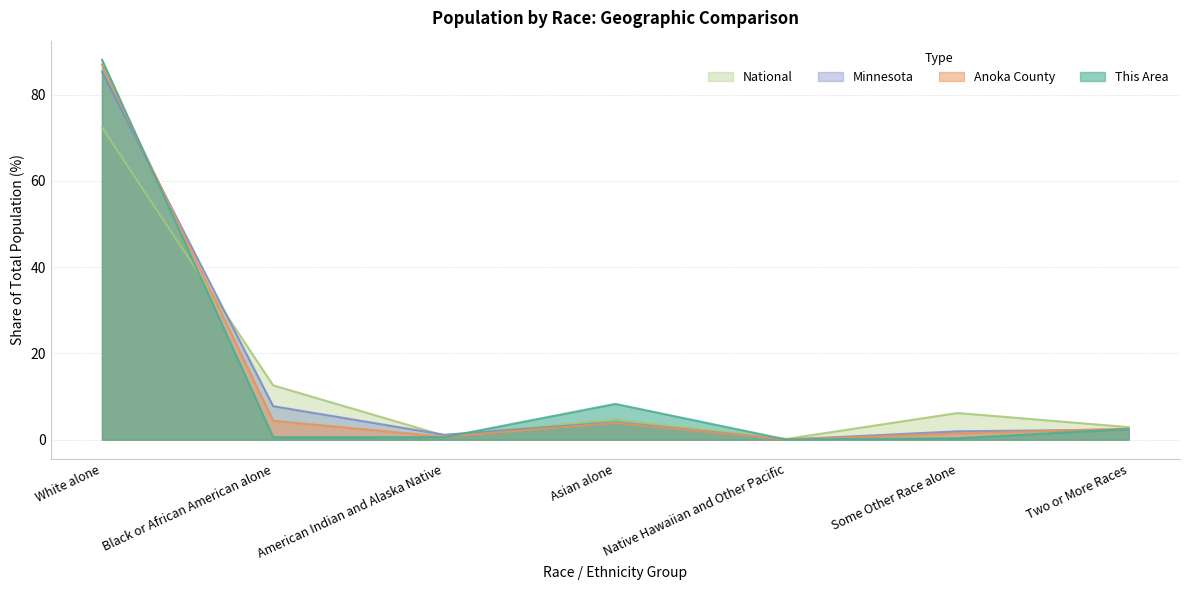

Does the chart display data point markers on the line(s)?

No